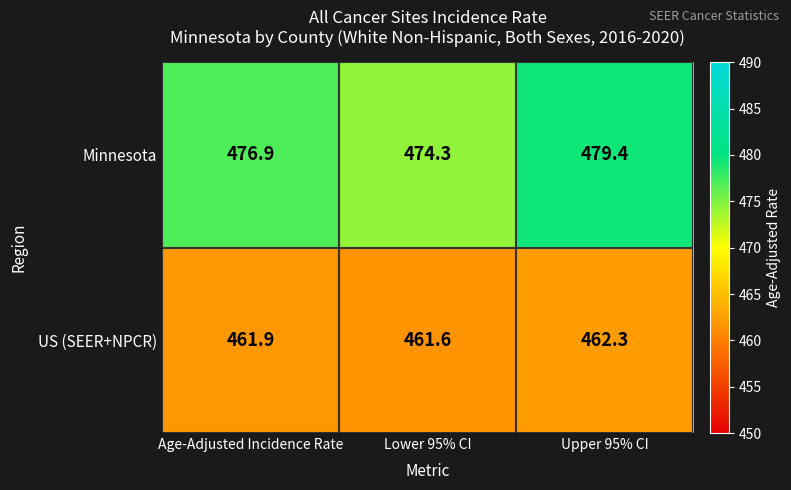

Which series has the largest total across all categories?

Minnesota